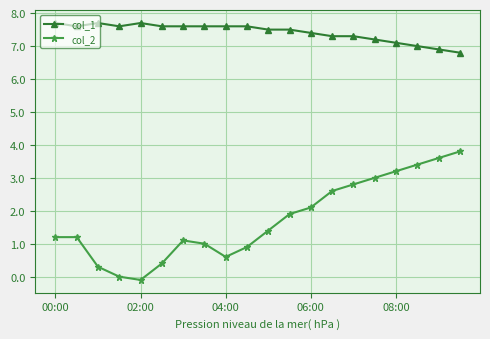

What is the lowest value of the col_1 series?

6.8